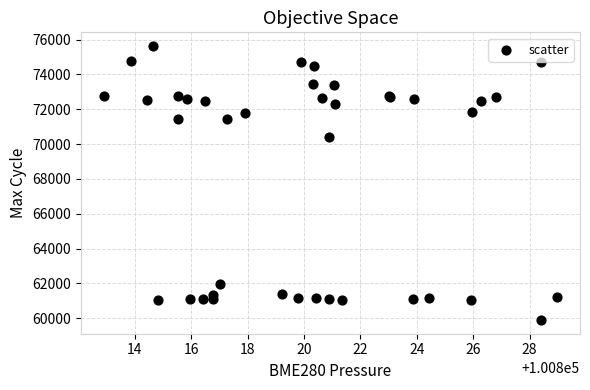

What Y value in the scatter plot is closest to 67766?

70433